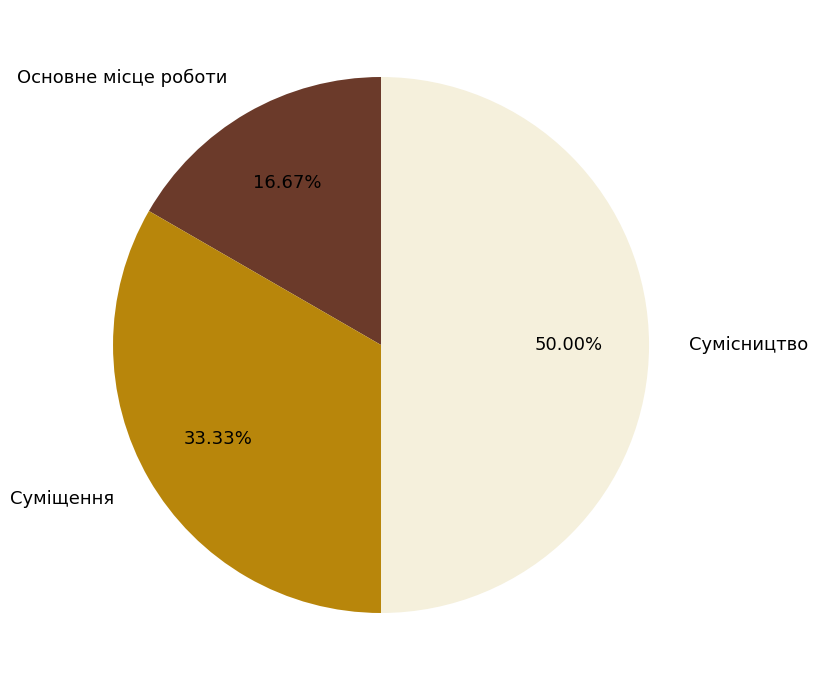

Combined, do Суміщення and Сумісництво account for over 50%?

Yes